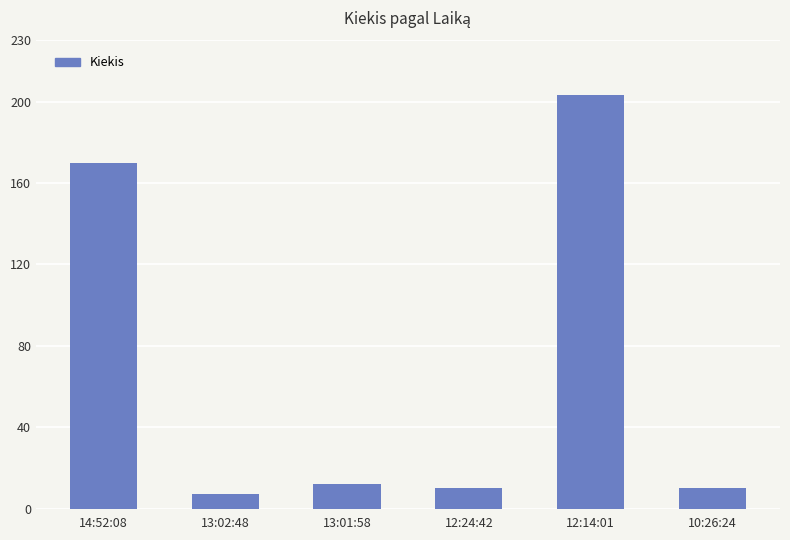

What is the sum of the values at 13:02:48 and 12:24:42?

17